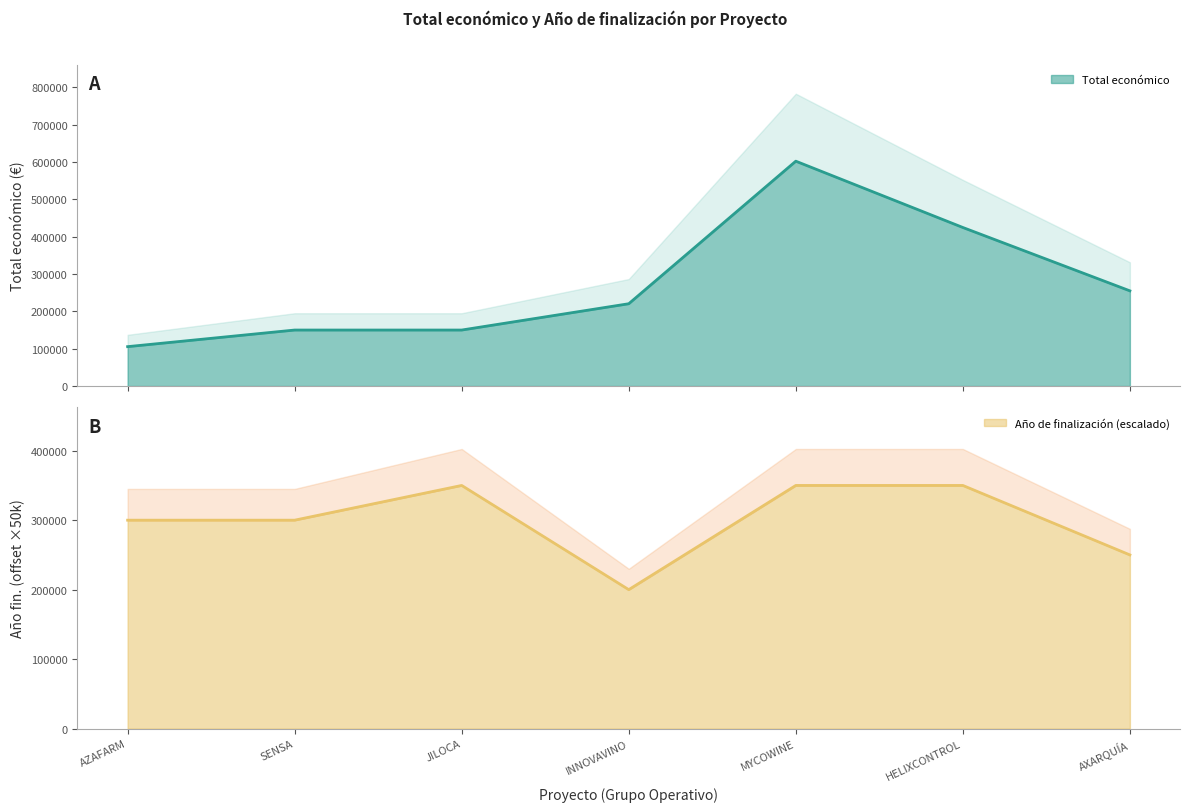

What is the value of the Total económico point at the 1st from the left?

105516.0